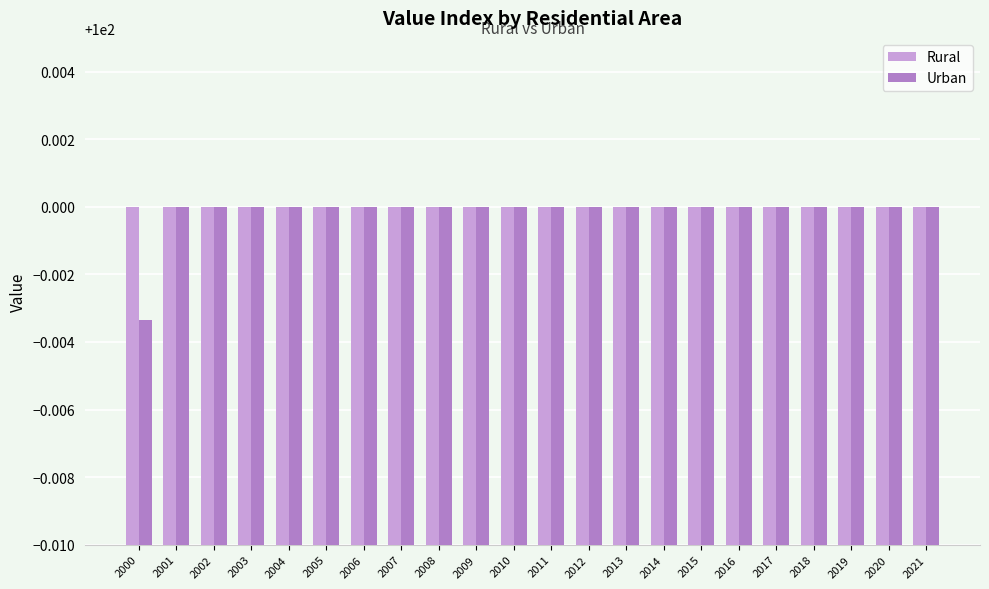

How many bars are there in each group?

2